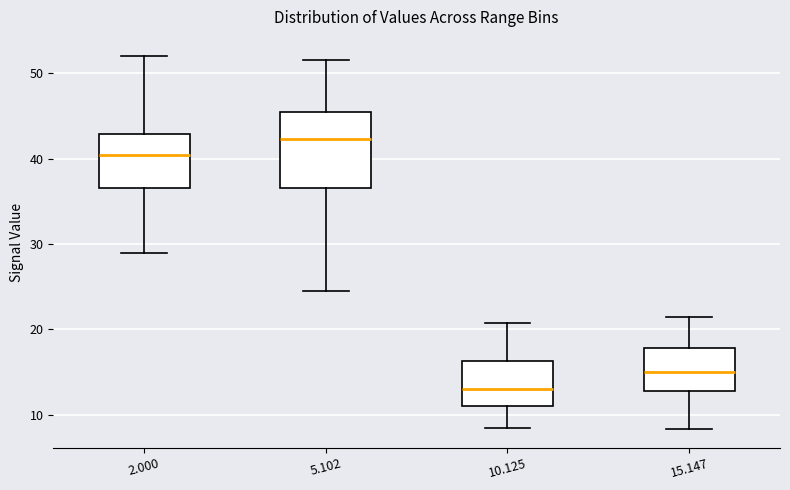

Comparing the boxes themselves (not the whiskers), which one is the tallest?

5.102